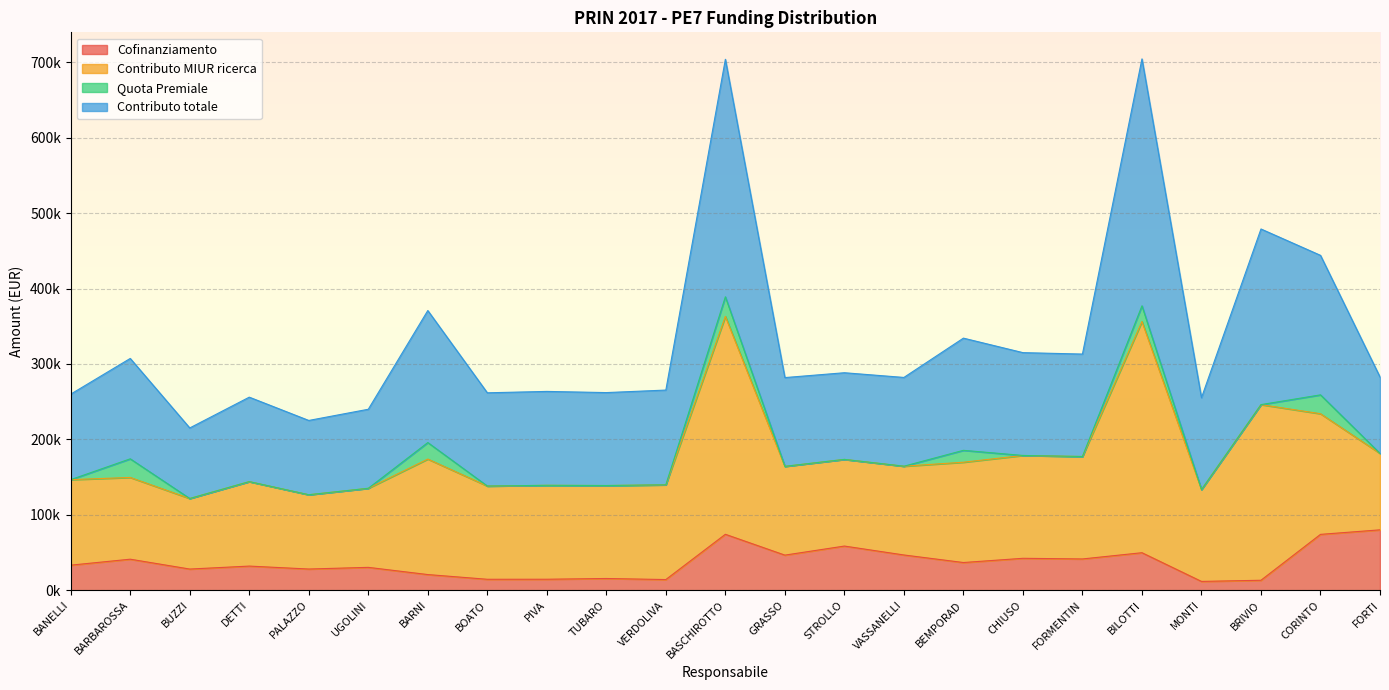

Which series changed the most between BANELLI and BEMPORAD?

Contributo totale